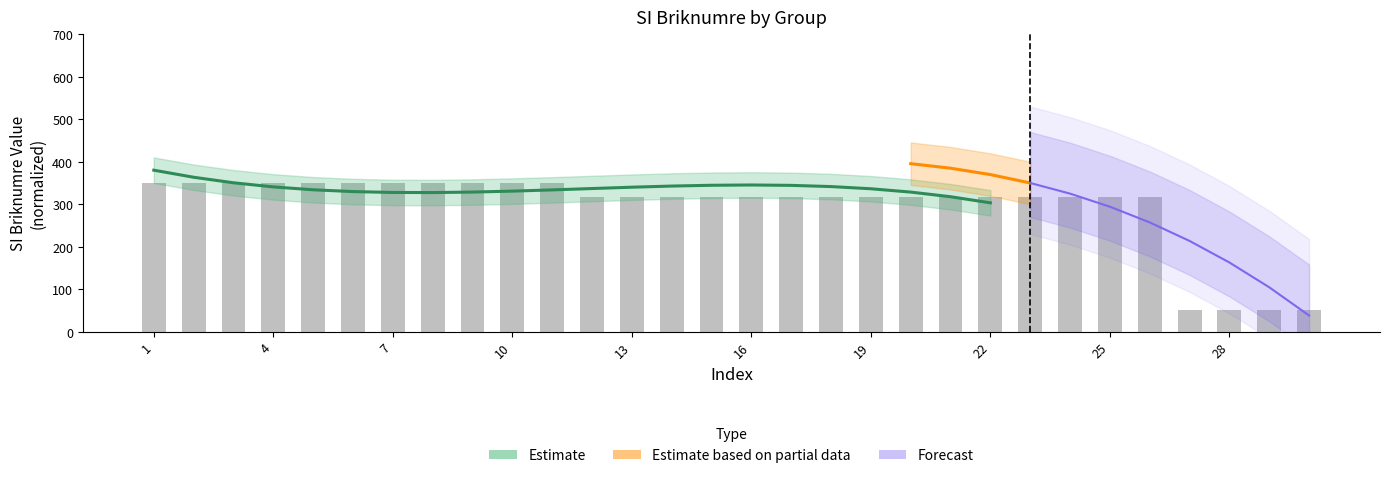

Which label corresponds to the largest value in the chart?

11